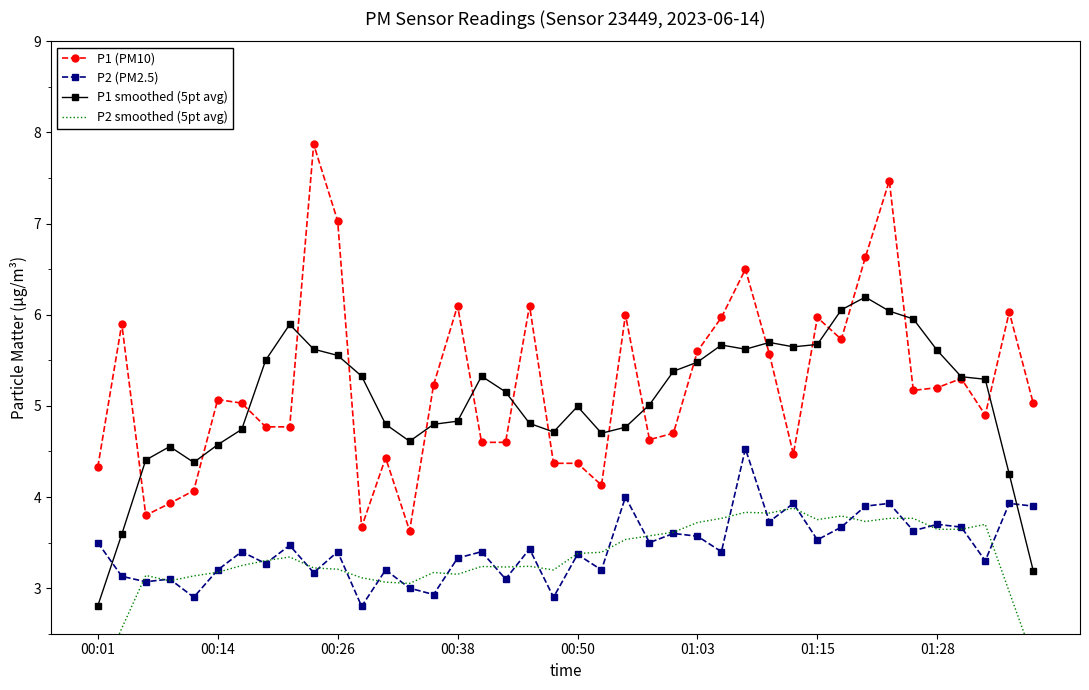

At which category does the chart reach its minimum across all series?

00:01